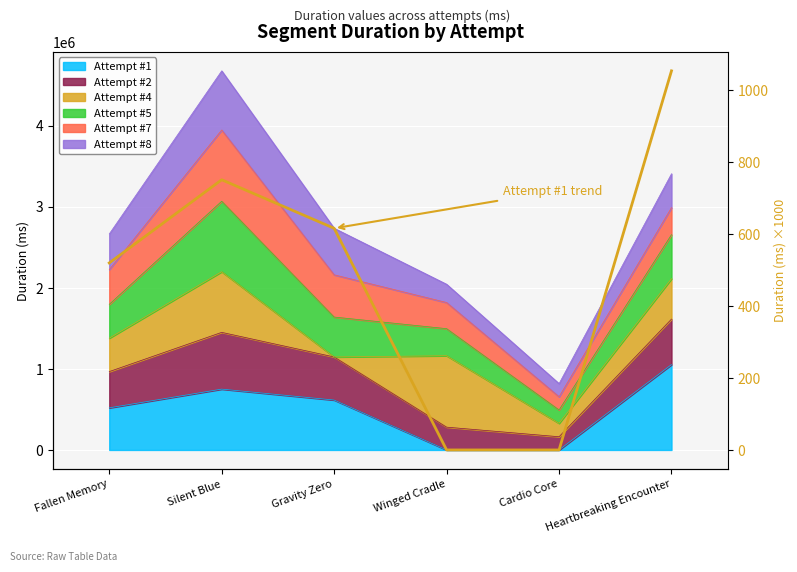

True or false: there are more than 1 points higher than both neighbors.

False